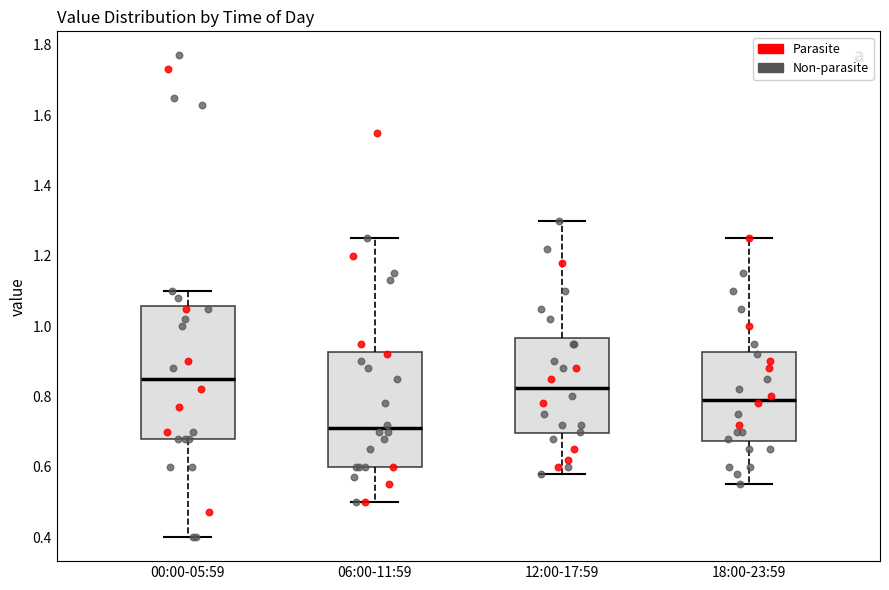

Which box is the tallest, from its lower edge to its upper edge?

00:00-05:59